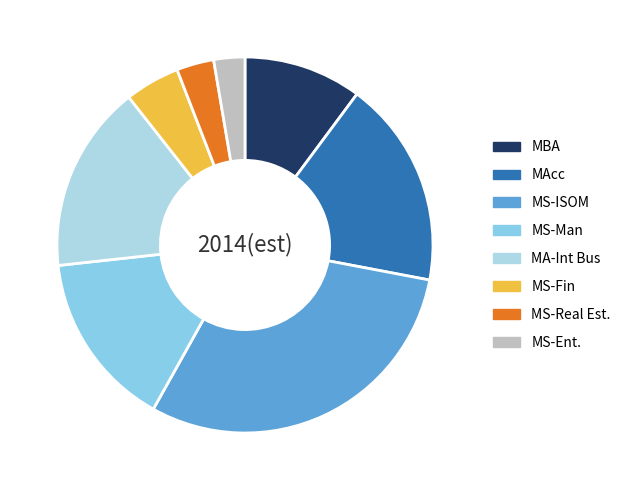

Rank the categories by value from lowest to highest.

MS-Ent., MS-Real Est., MS-Fin, MBA, MS-Man, MA-Int Bus, MAcc, MS-ISOM